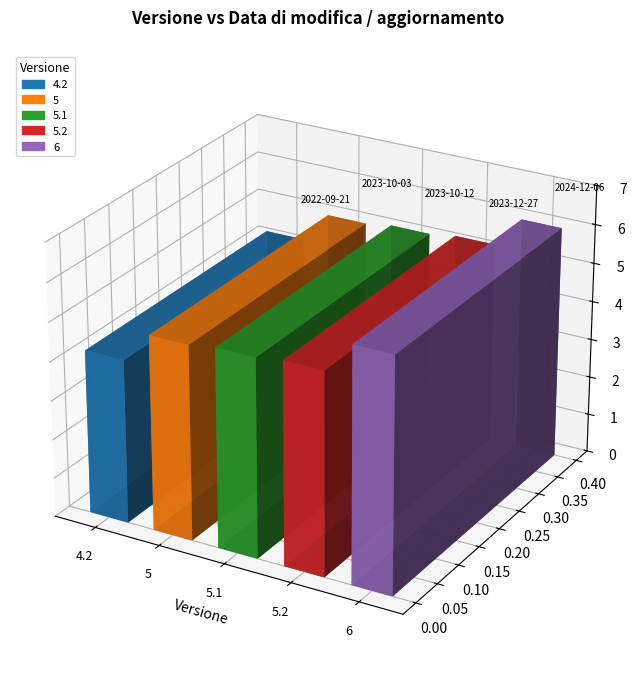

Approximately how many times larger is the value at 5.2 compared to 5?

1.0